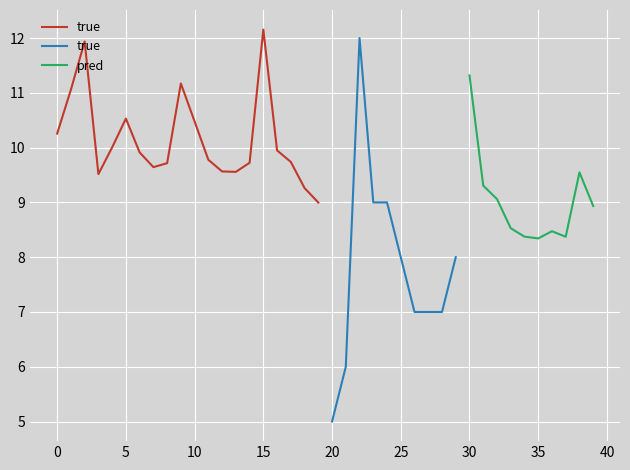

True or false: pred has a value of 11.3 at 30.

True